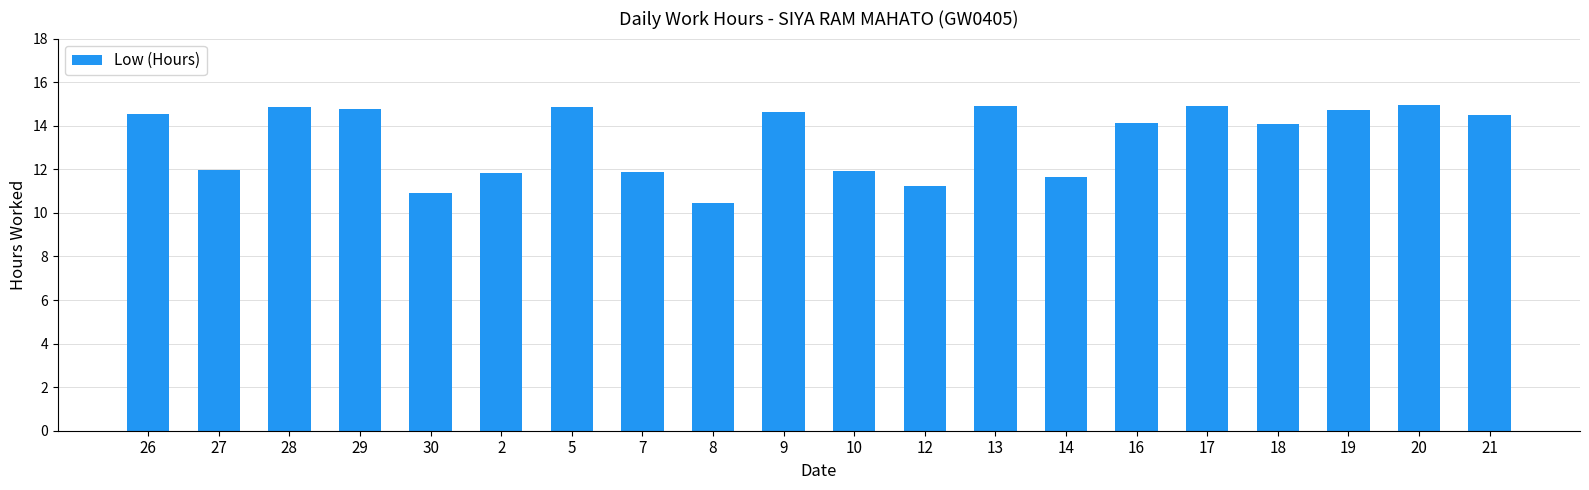

How many bars are there in total?

20